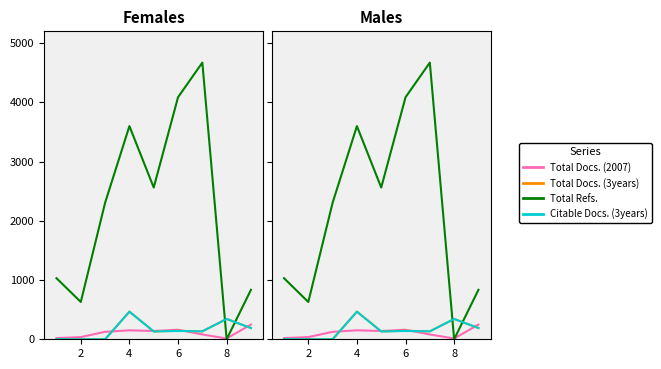

Reading right to left, extract all data points from this chart.

Total Docs. (2007): 248	13	81	161	140	151	126	37	20
Total Docs. (3years): 190	343	134	144	133	467	0	0	2
Total Refs.: 835	0	4671	4086	2562	3599	2305	630	1031
Citable Docs. (3years): 190	343	134	140	132	466	0	0	2